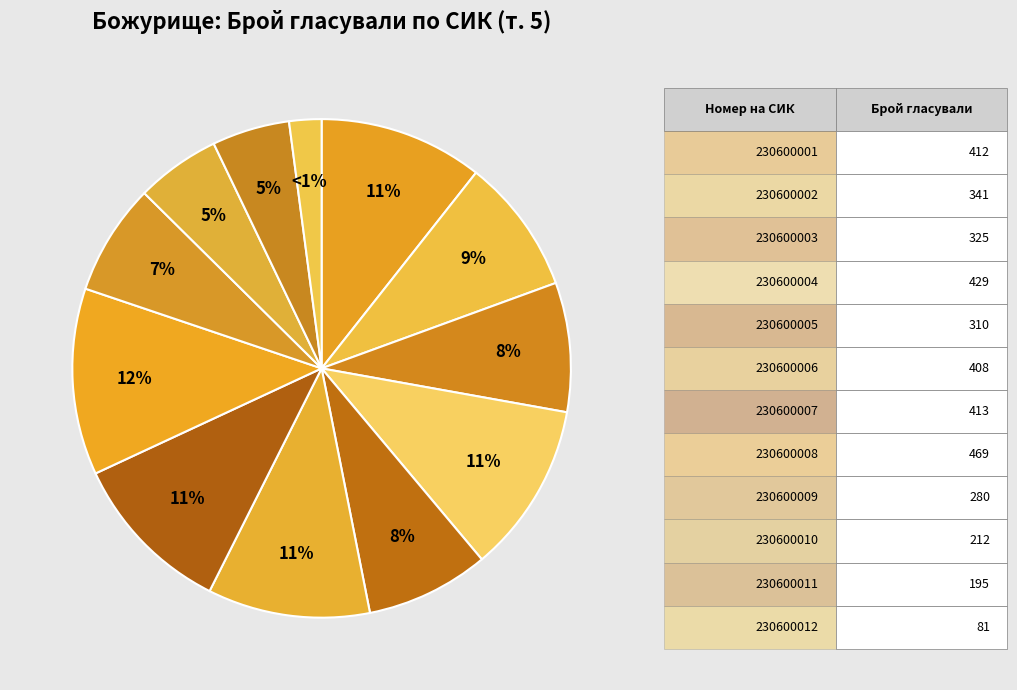

What percentage is the 230600008 slice, to the nearest percent?

12%